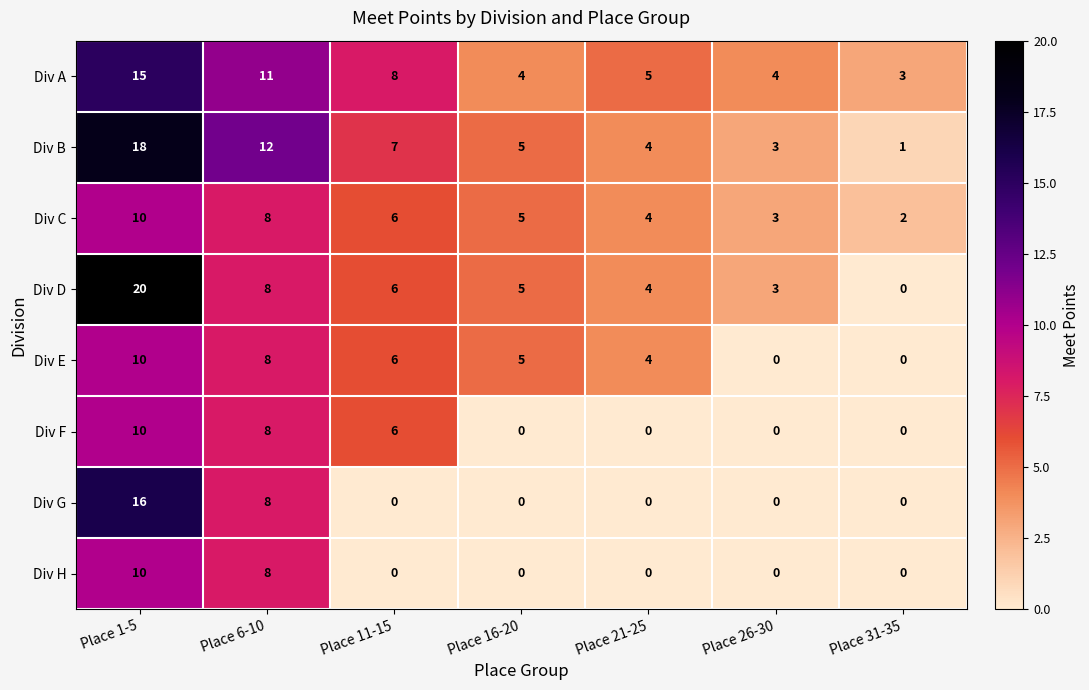

What is the average value of the Div H series?

3